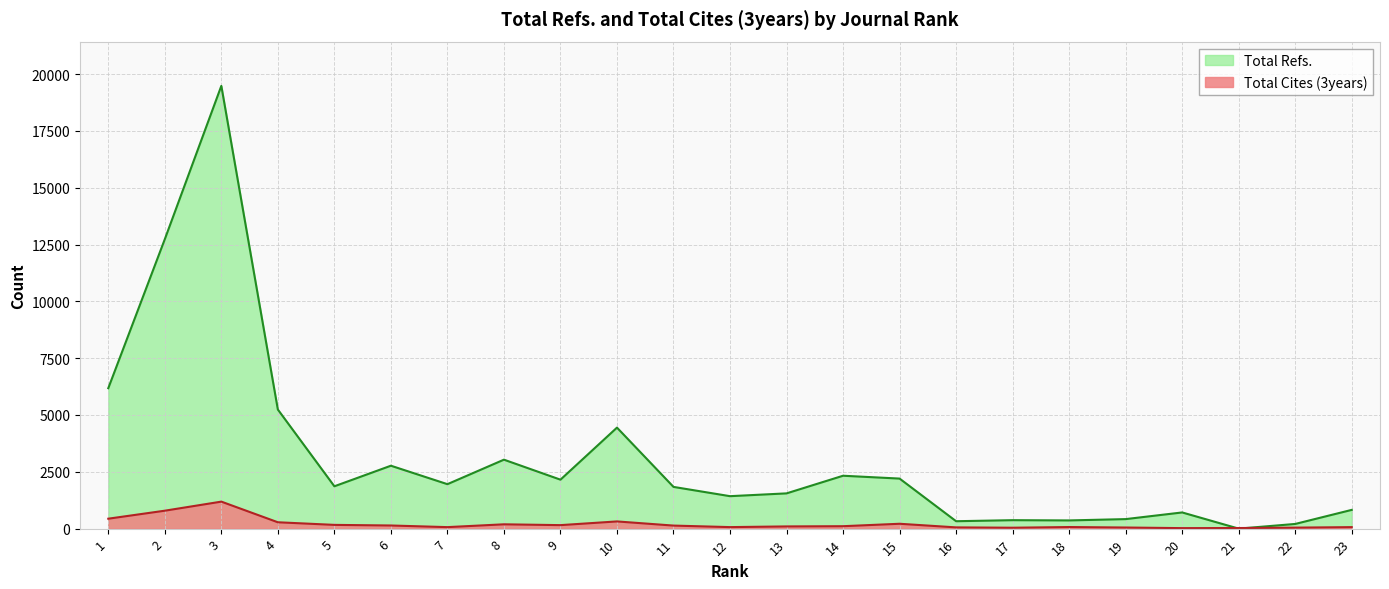

Reading left to right, transcribe all the data shown in this chart.

Total Refs.: 1=6179	2=12734	3=19479	4=5240	5=1863	6=2768	7=1956	8=3034	9=2154	10=4444	11=1836	12=1428	13=1551	14=2327	15=2202	16=326	17=372	18=361	19=419	20=712	21=0	22=206	23=825
Total Cites (3years): 1=437	2=789	3=1188	4=280	5=165	6=138	7=66	8=190	9=154	10=317	11=134	12=67	13=97	14=107	15=214	16=55	17=40	18=70	19=49	20=22	21=26	22=44	23=66